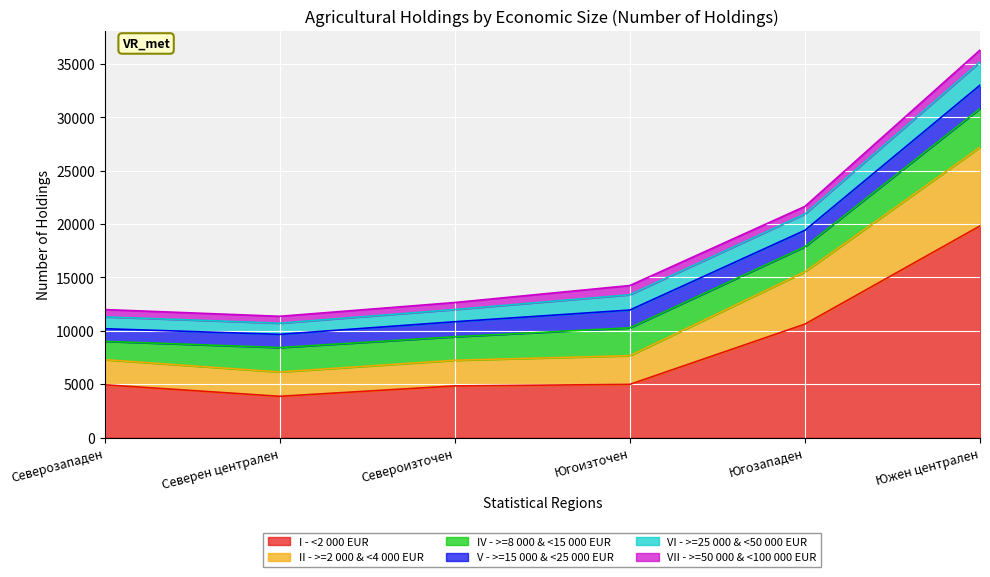

What is the value of the VII - >=50 000 & <100 000 EUR point at the 6th from the left?

1117